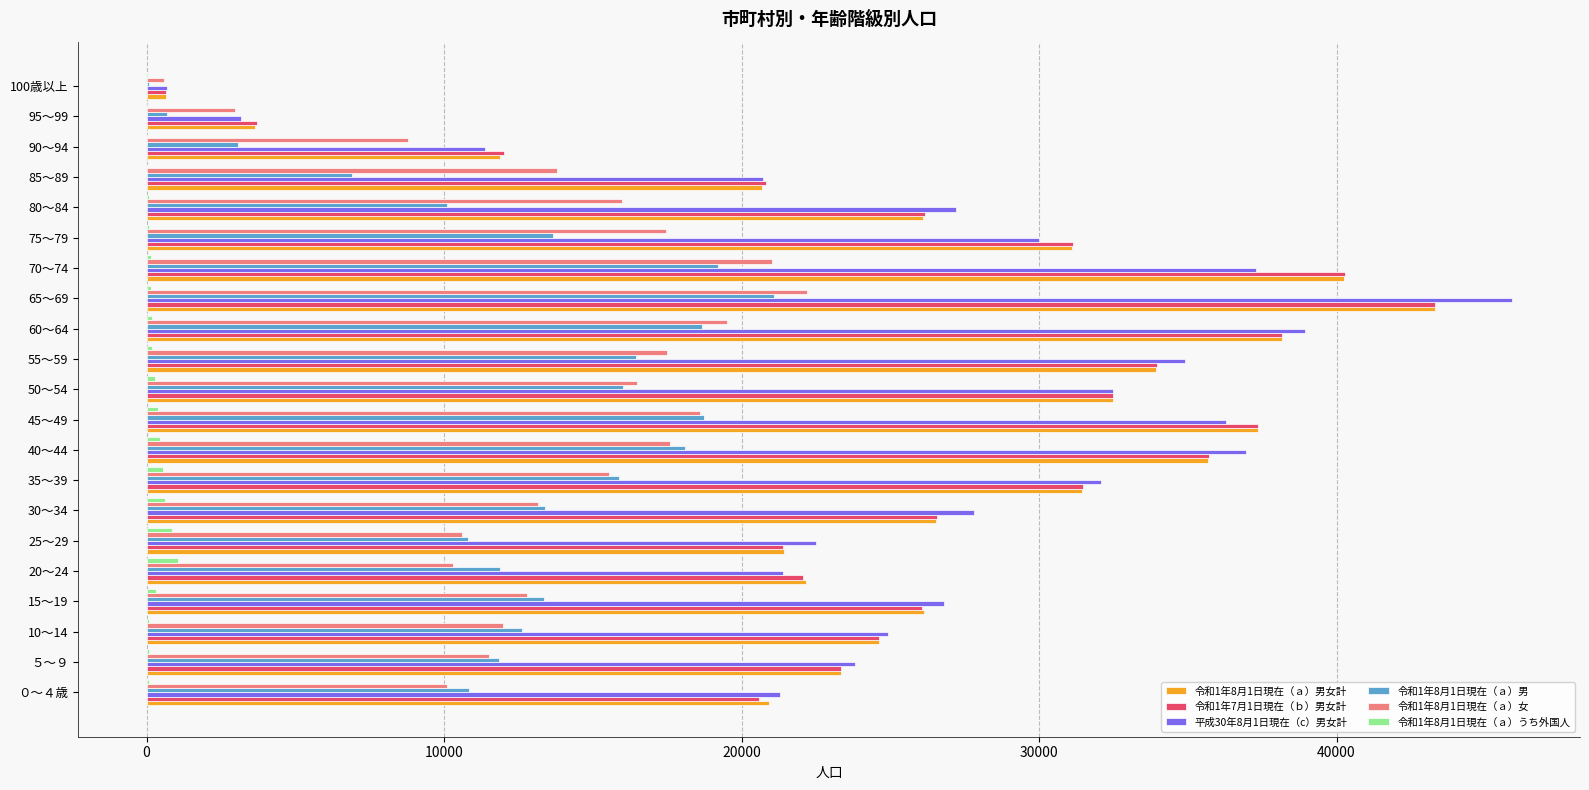

Count the number of data series in this chart.

6